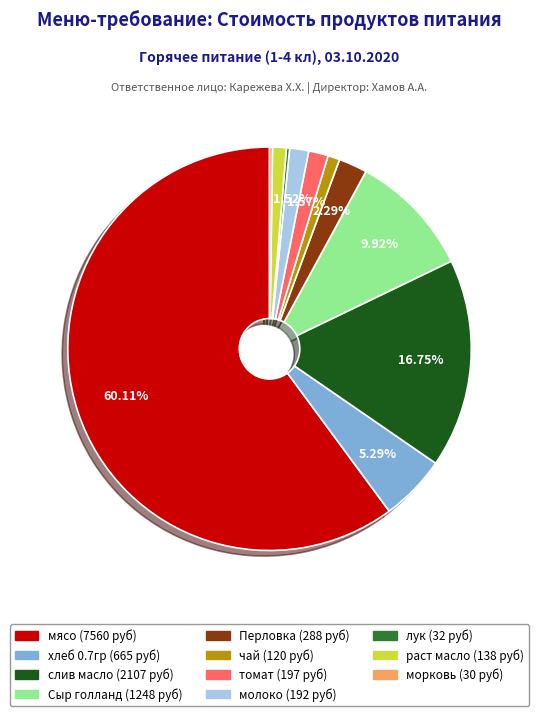

What percentage is the Перловка slice, to the nearest percent?

2%